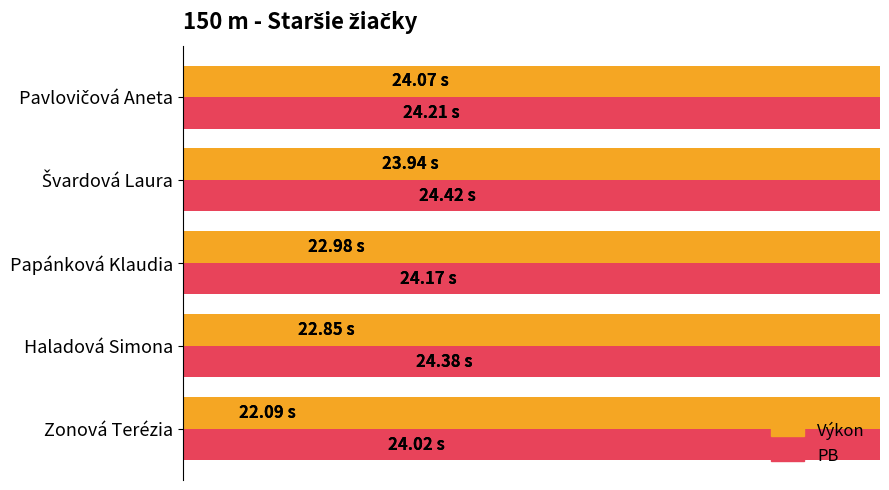

What is the highest value of the PB series?

24.4